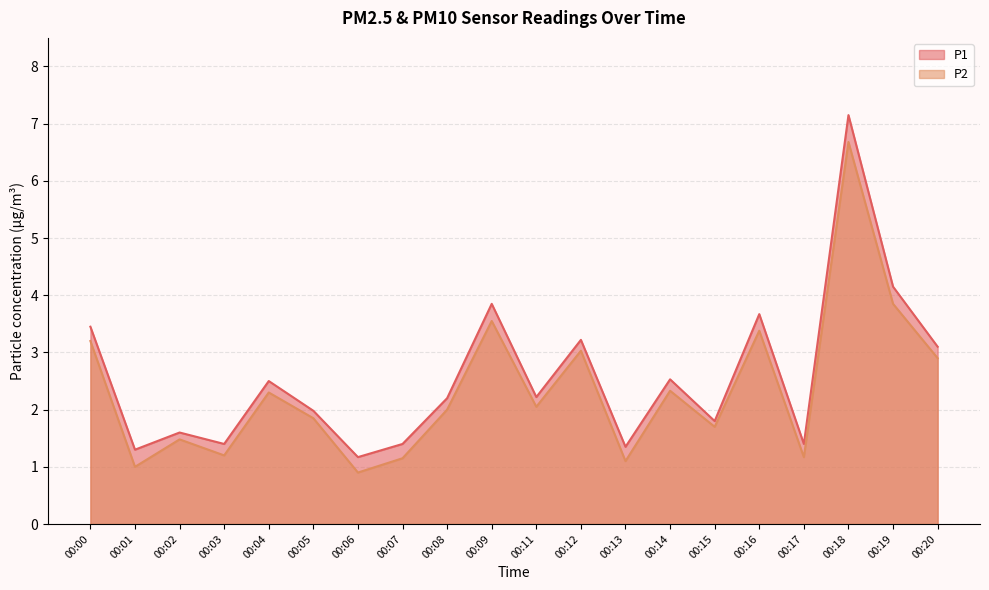

What is the difference between the P2 values at 00:00 and 00:19?

0.6